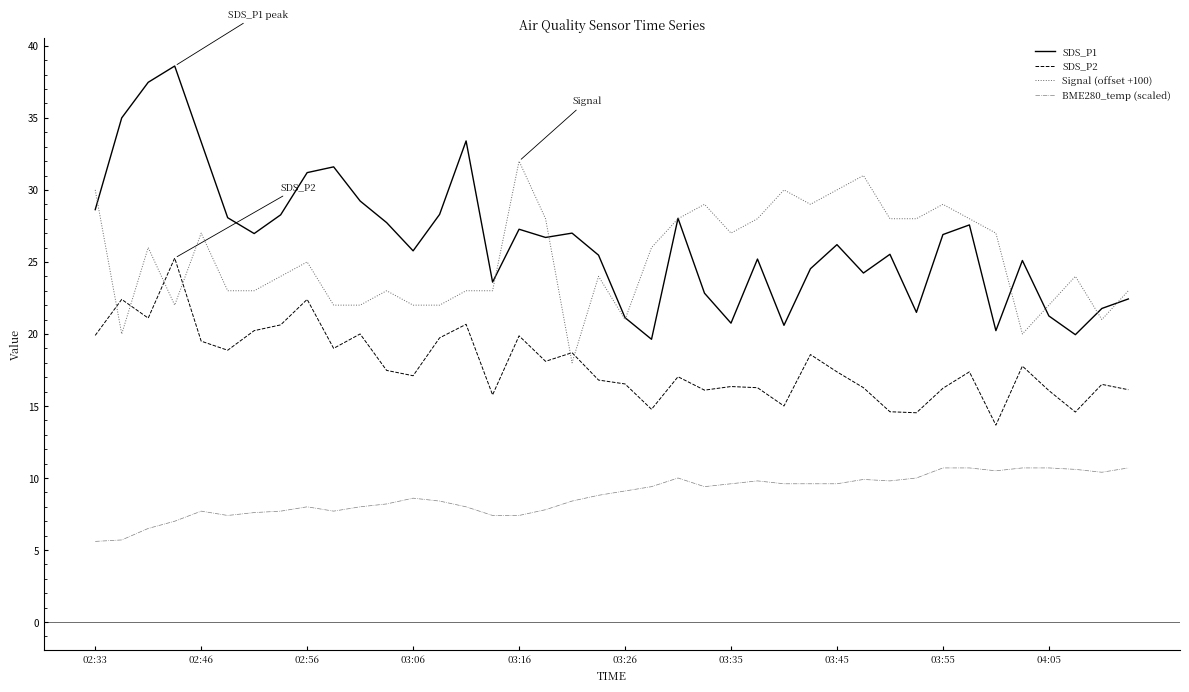

True or false: BME280_temp (scaled) and Signal (offset +100) cross at least once.

False